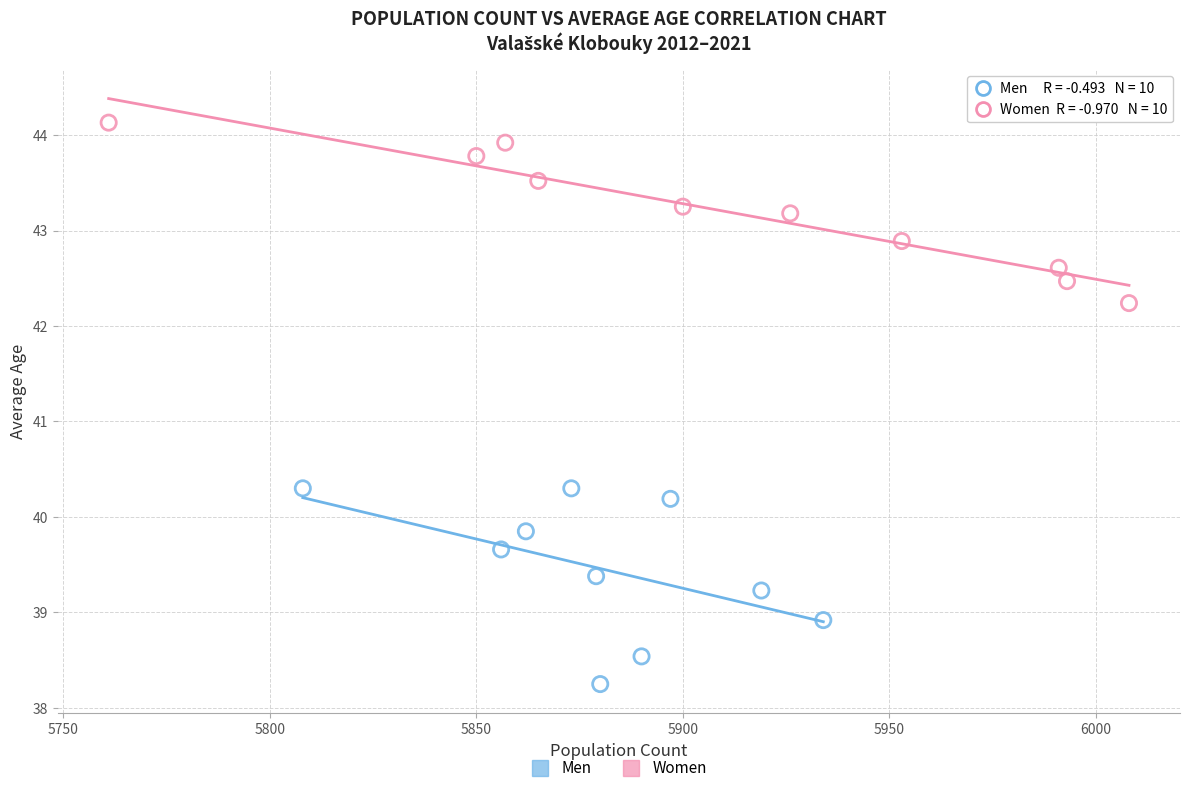

Which series has the largest Y range (max minus min)?

Men